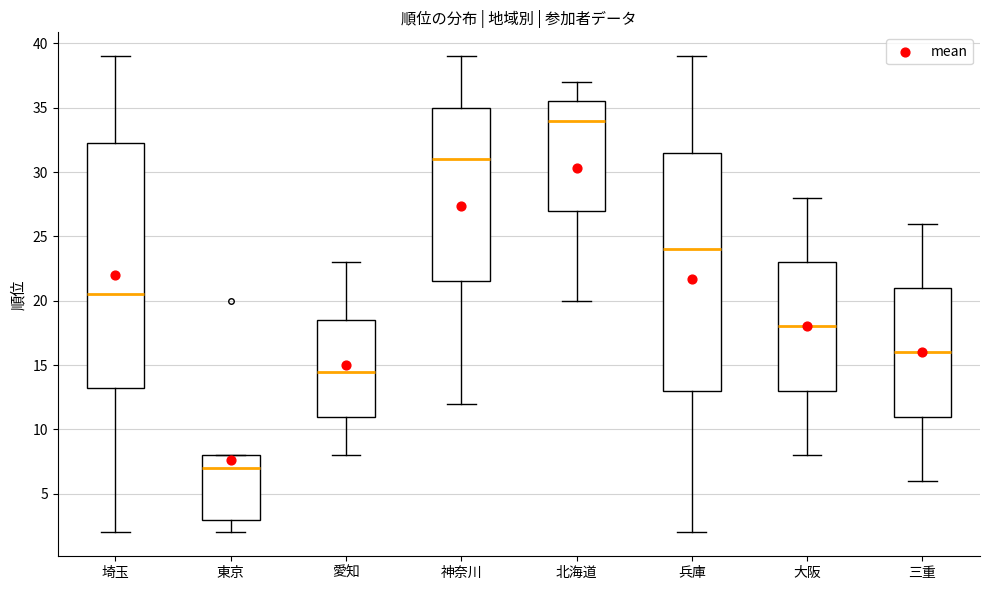

Comparing the boxes themselves (not the whiskers), which one is the tallest?

埼玉